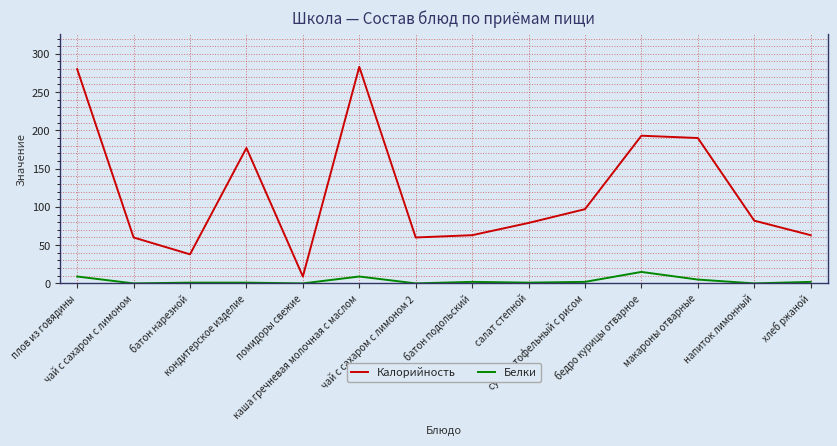

True or false: Калорийность and Белки cross at least once.

False